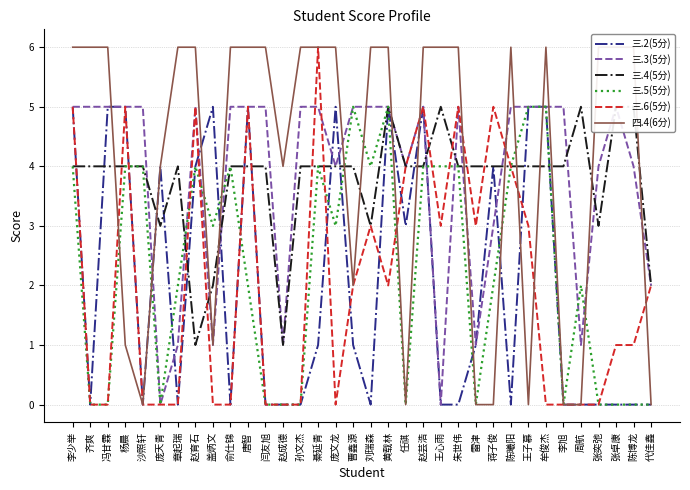

List the labels in order of 三.4(5分) value, largest first.

黄载林, 王心雨, 周航, 张卓康, 陈博龙, 李少举, 齐爽, 冯甘霖, 杨晨, 沙照轩, 章起瑞, 俞仕锦, 唐智, 闫友旭, 孙文杰, 綦延青, 庞文龙, 曹鑫源, 任祺, 赵芸浩, 朱世伟, 雷津, 蒋子俊, 陈曦阳, 王子慕, 牟俊杰, 李旭, 庞天青, 刘瑞森, 张奕弛, 盖炳文, 代佳鑫, 赵育石, 赵成德